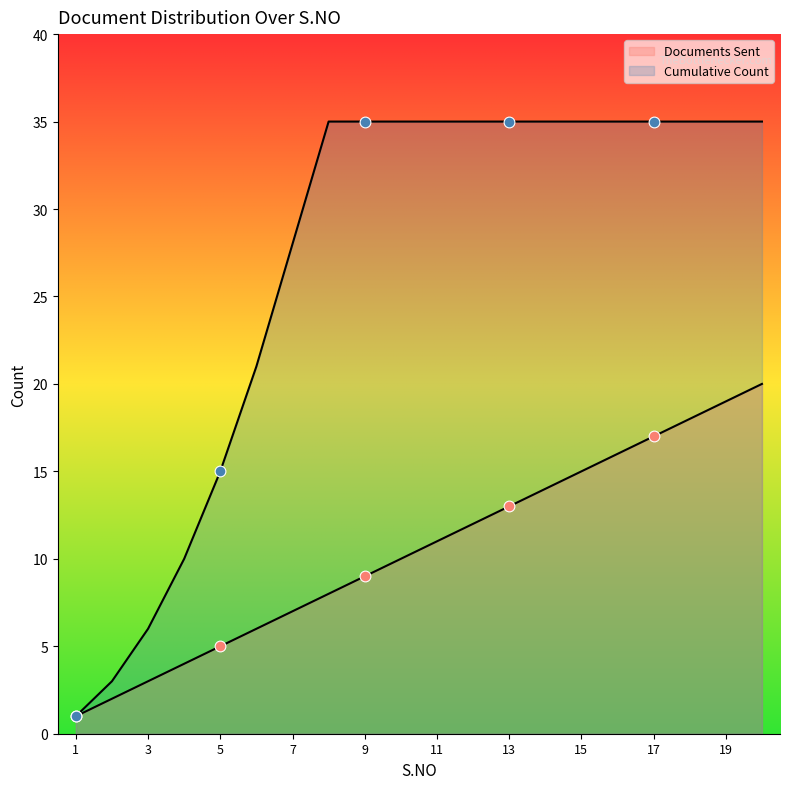

At which category is the sum across all series the highest?

20